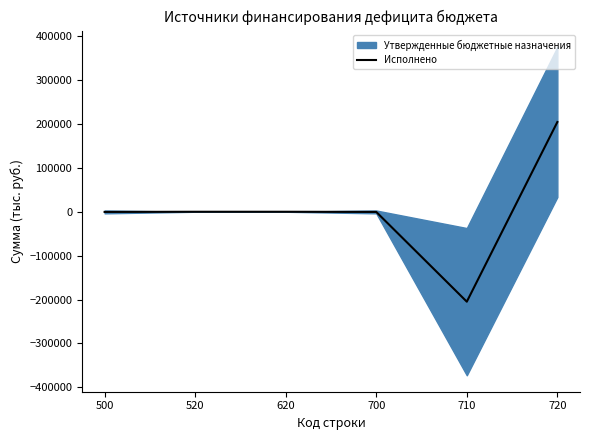

At which category does the chart reach its peak across all series?

720